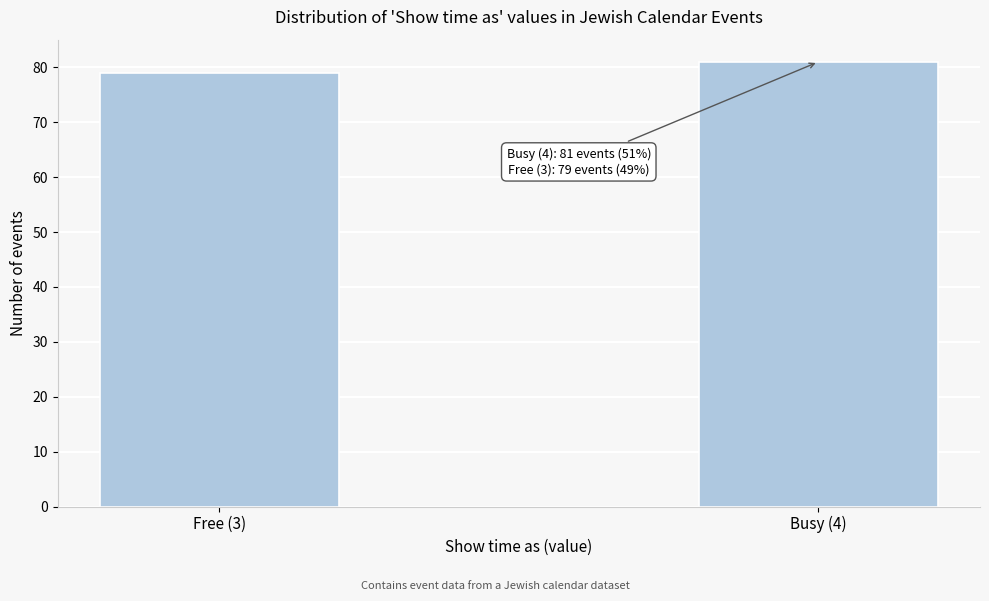

Reading right to left, transcribe all the data shown in this chart.

Busy (4)=81	Free (3)=79